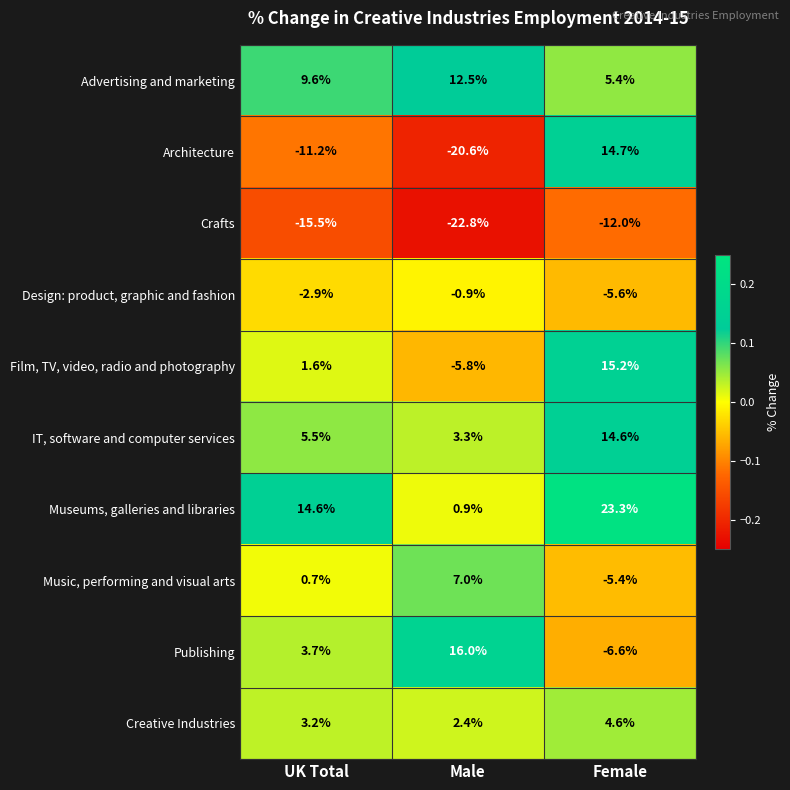

How many data points does each series have?

3